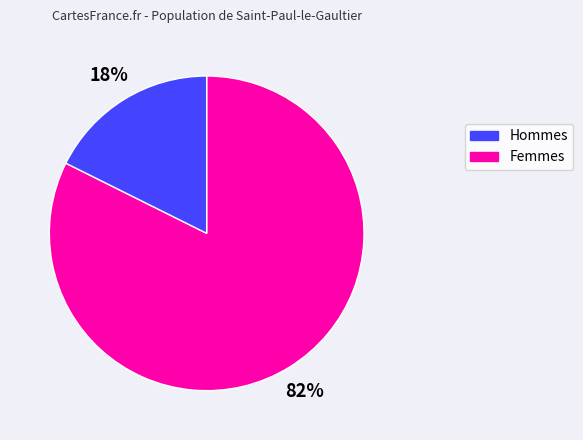

To the nearest percent, what is the average slice percentage?

50%